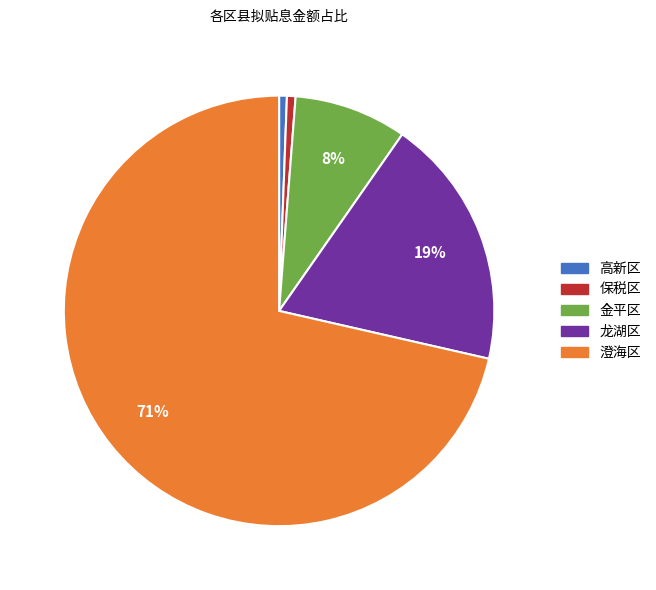

Is there any slice that represents more than half of the pie?

Yes